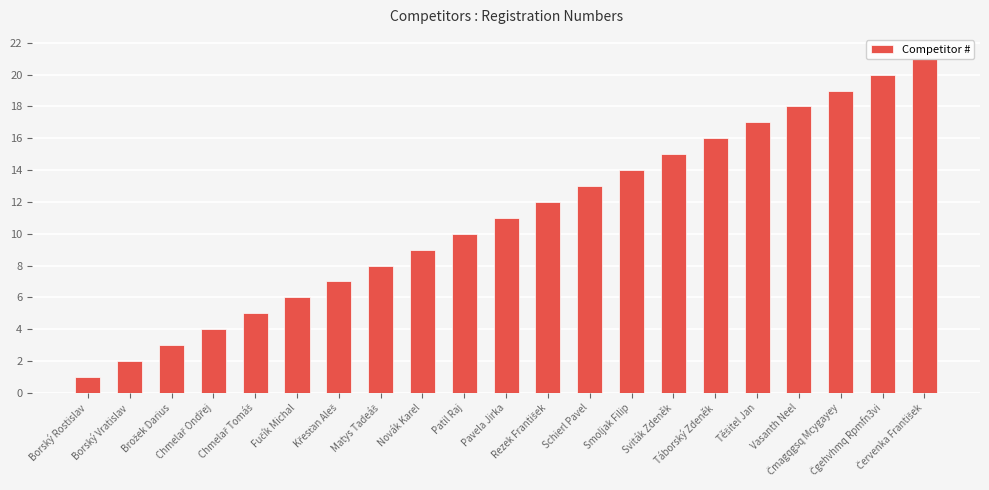

What is the label of the 2nd bar from the left?

Borský Vratislav